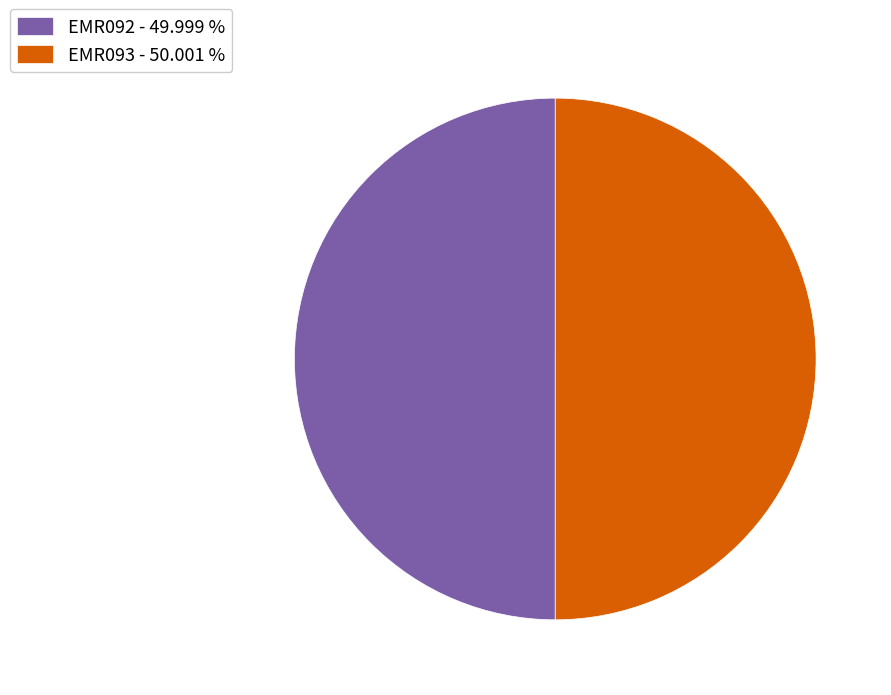

Approximately how many times larger is the value at EMR093 - 50.001 % compared to EMR092 - 49.999 %?

1.0